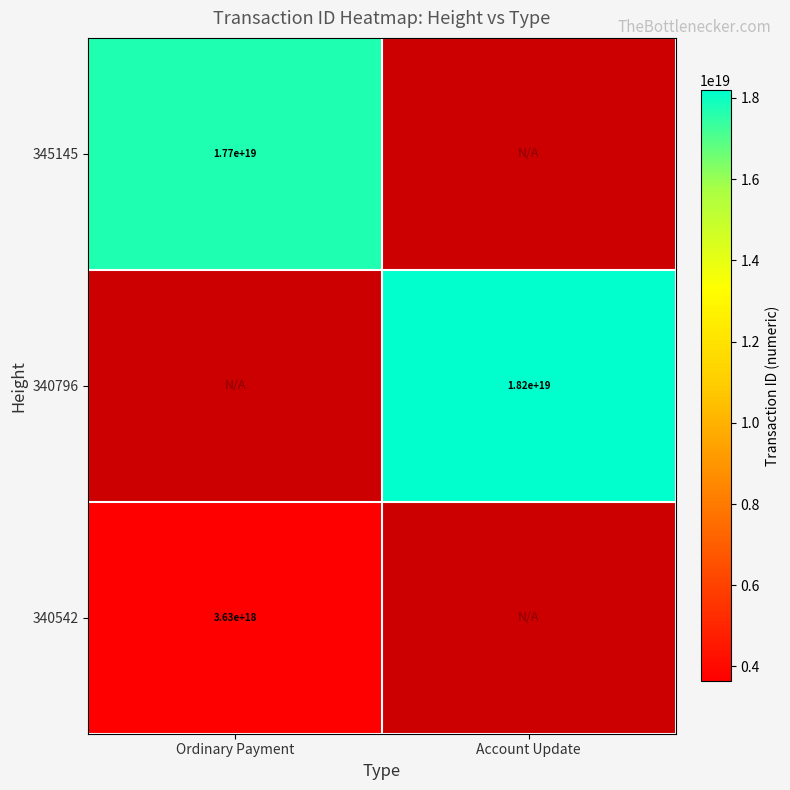

Is it true that 340796 equals 18200000000000000000 at Account Update?

True